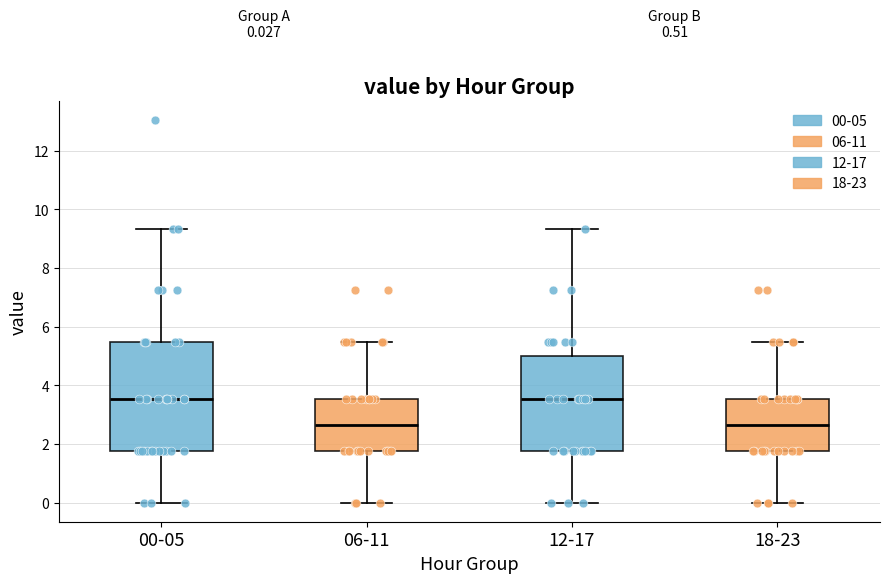

Comparing the boxes themselves (not the whiskers), which one is the tallest?

00-05